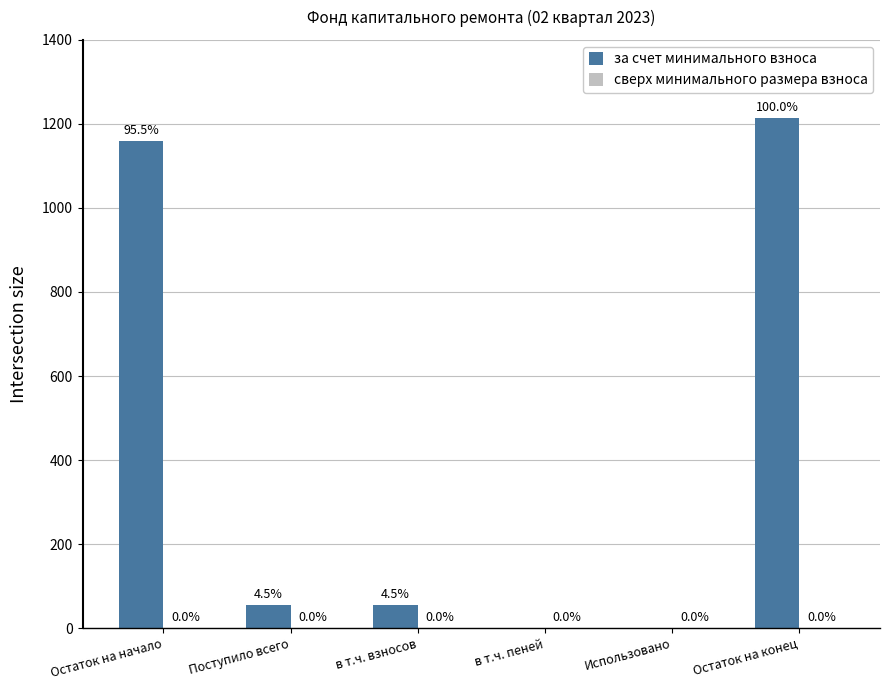

Are the bars horizontal?

No